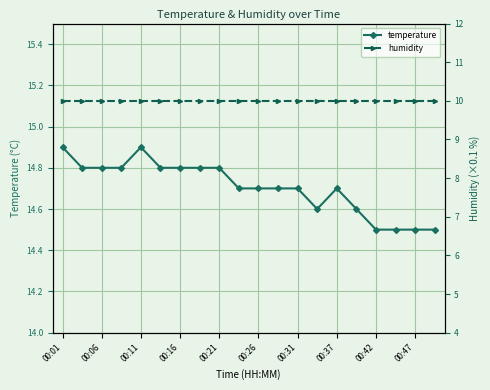

What is the difference between the highest and lowest values at 19?

4.5